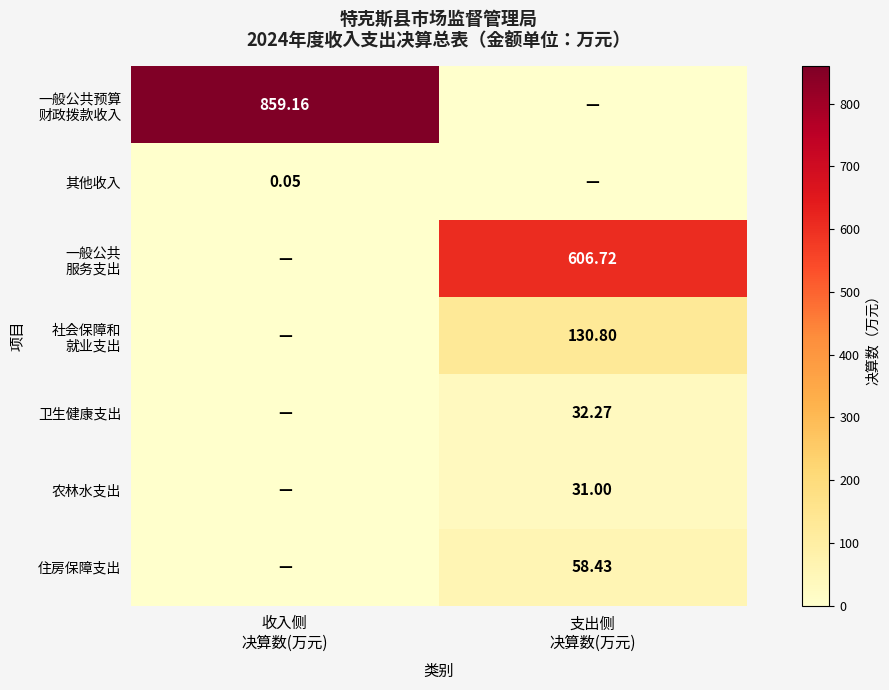

True or false: 农林水支出 has a value of 0.0 at 收入侧 决算数(万元).

True